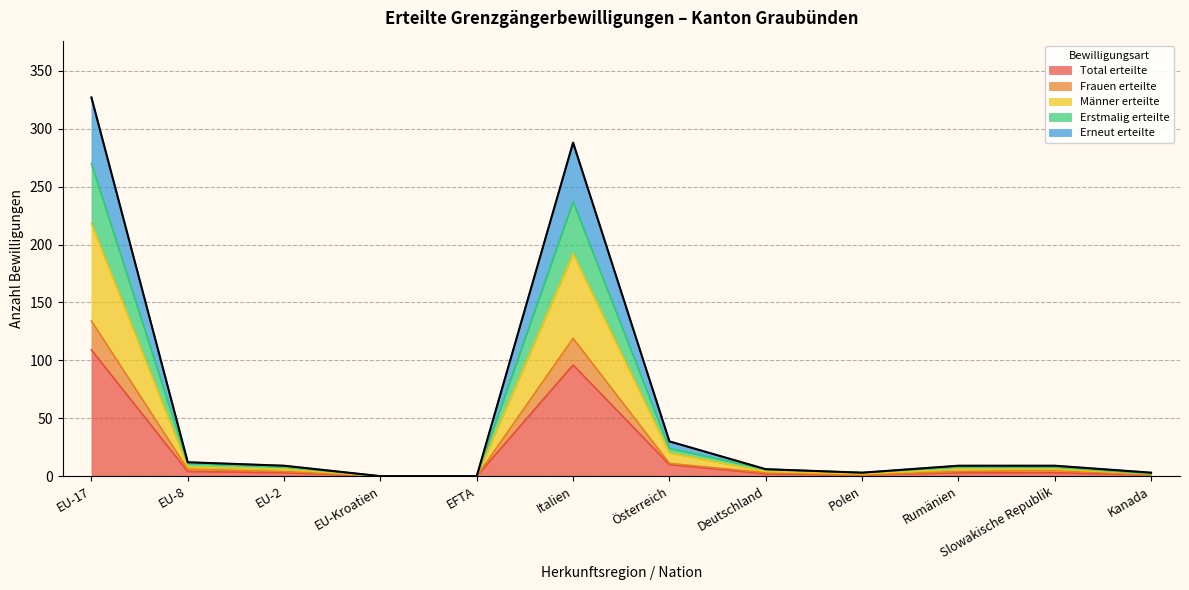

Rank the series at EFTA from highest to lowest value.

Total erteilte, Frauen erteilte, Männer erteilte, Erstmalig erteilte, Erneut erteilte